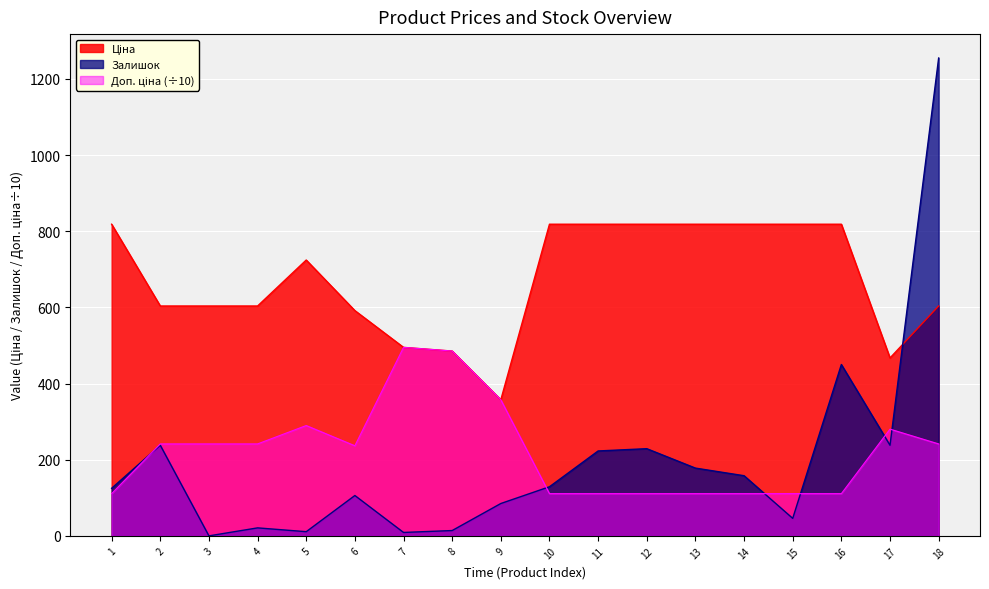

Which series has the widest spread of values?

Залишок